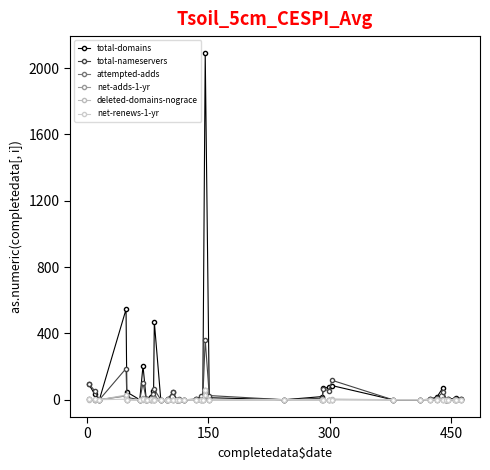

True or false: net-renews-1-yr and total-domains intersect in this chart.

False